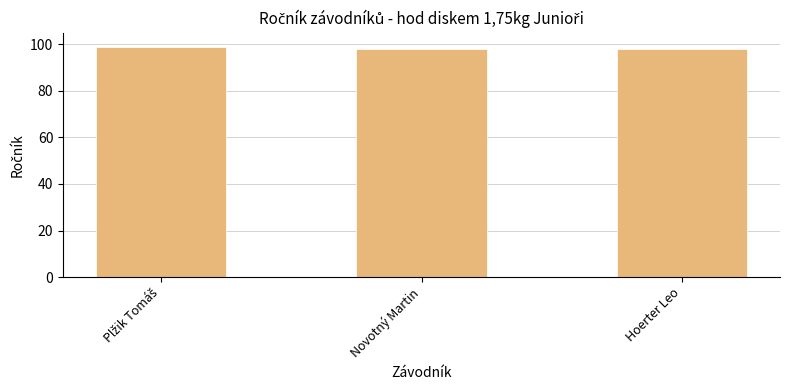

What is the average value?

98